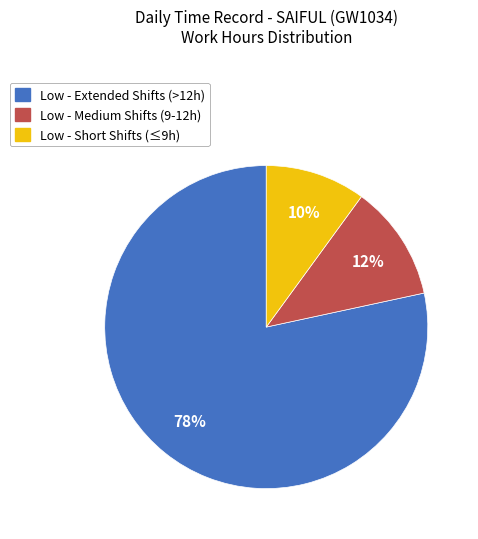

Do Low - Medium Shifts (9-12h) and Low - Extended Shifts (>12h) together represent more than half of the pie?

Yes